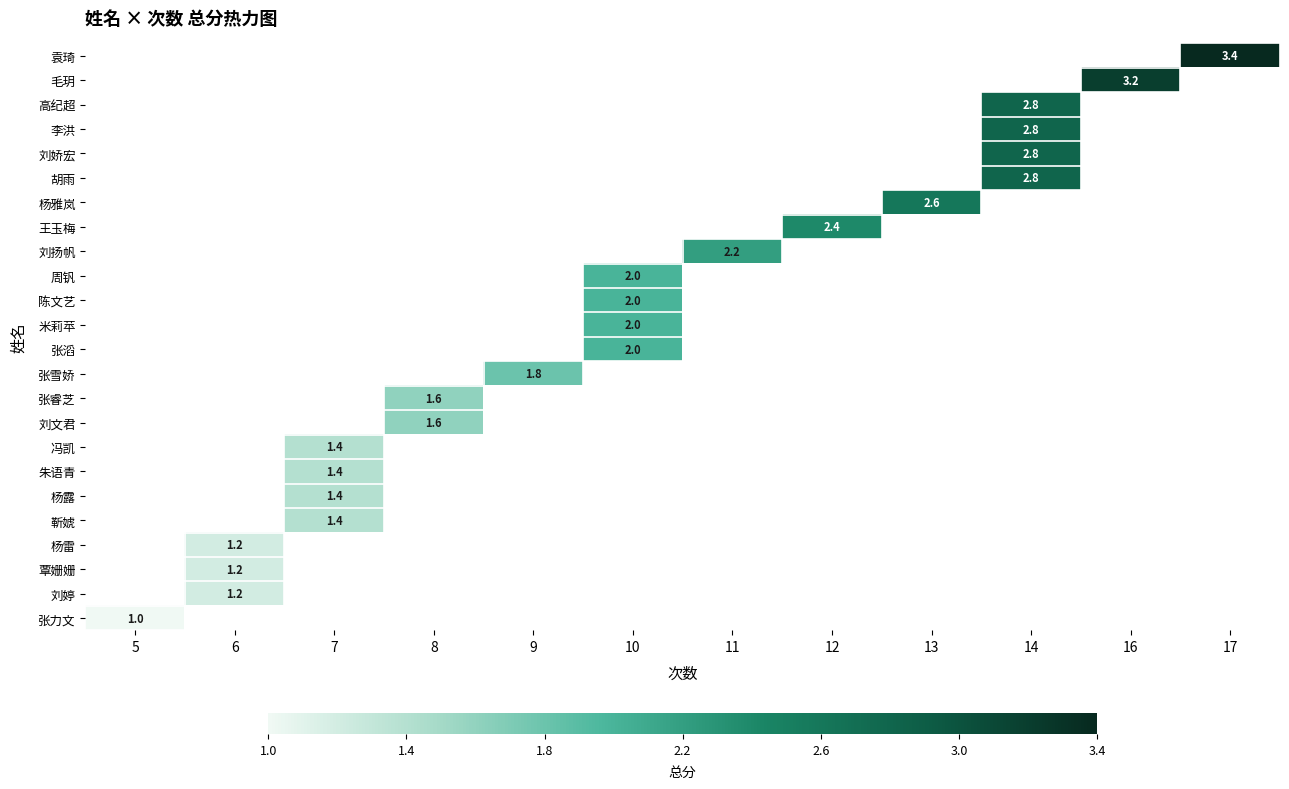

At which category does the chart reach its peak across all series?

17